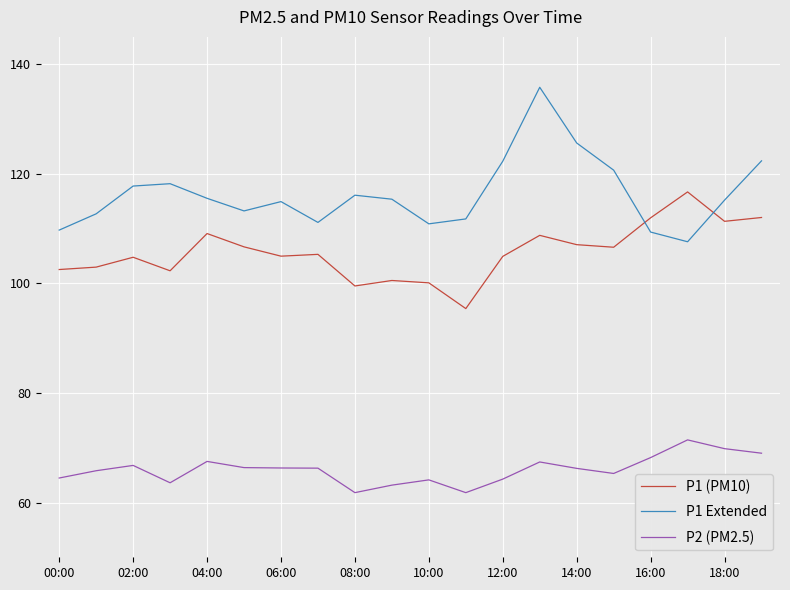

True or false: P1 (PM10) and P2 (PM2.5) cross at least once.

False